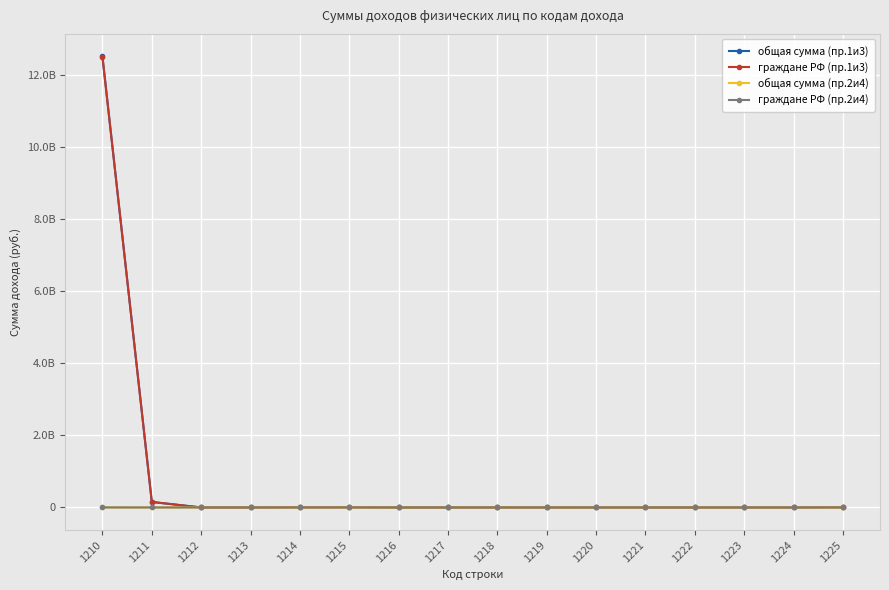

What is the difference between the maximum and minimum values in the общая сумма (пр.2и4) series?

844824